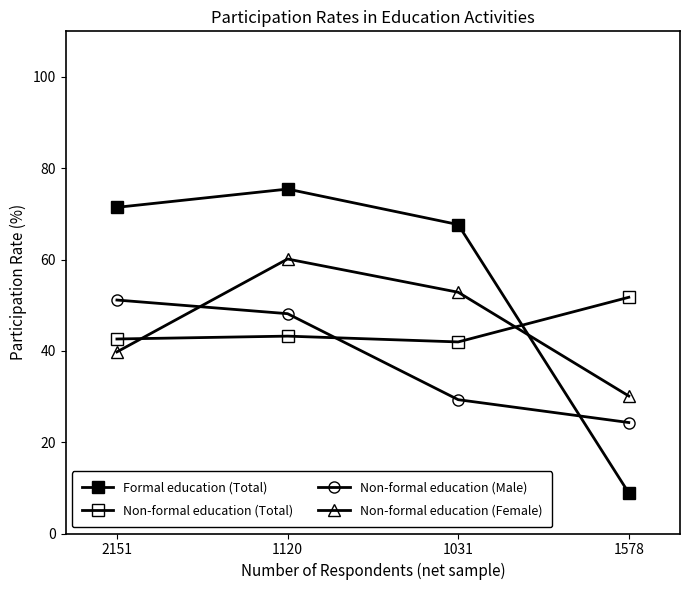

How many data points in Formal education (Total) are above 71?

2